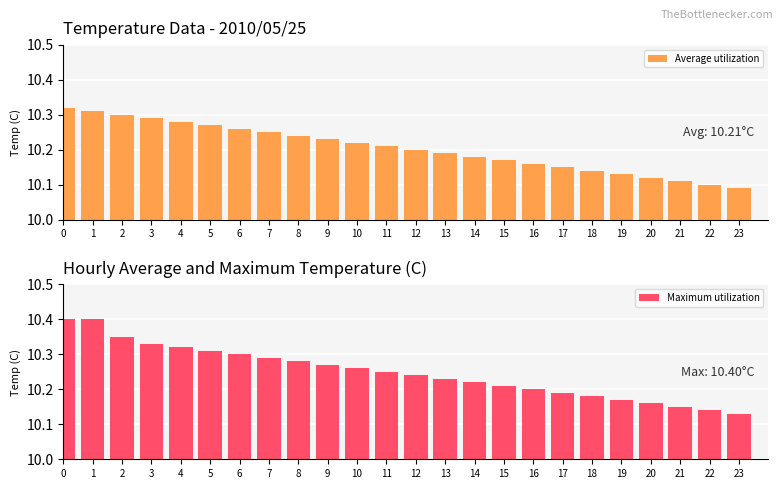

The Average utilization series shows 18.5 at 1. True or false?

False